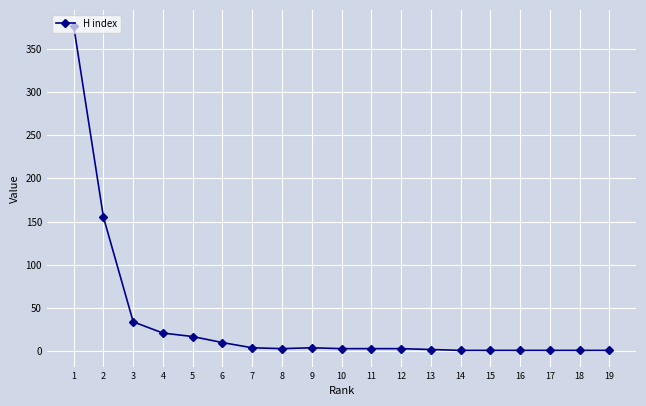

How many series are shown in this chart?

1